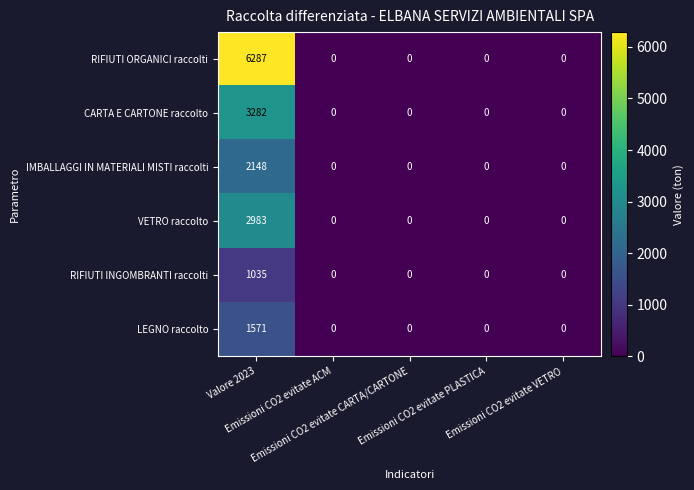

What is the sum of all CARTA E CARTONE raccolto values?

3282